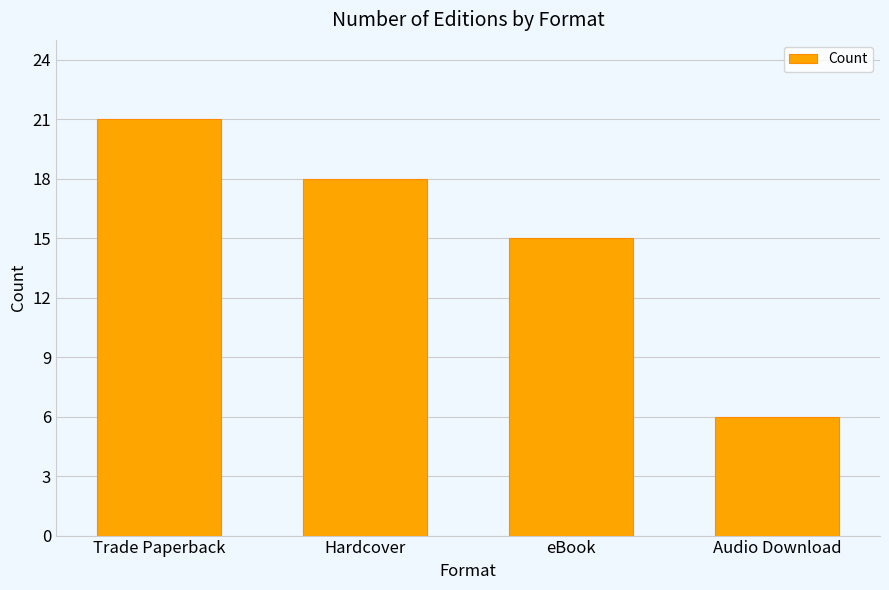

What is the sum of all values?

60